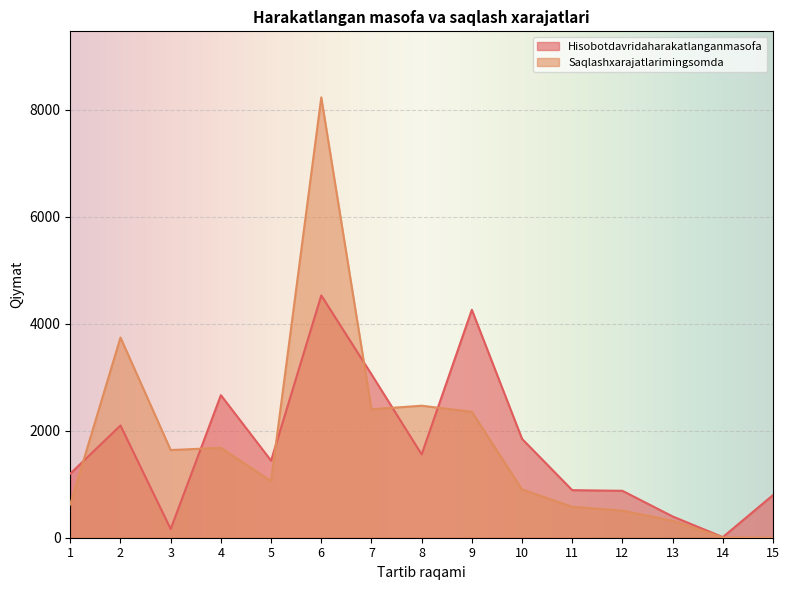

Which category has the lowest value in the Saqlashxarajatlarimingsomda series?

15